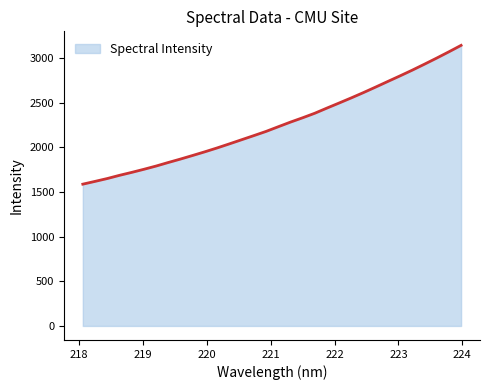

What is the greatest value displayed?

3139.6